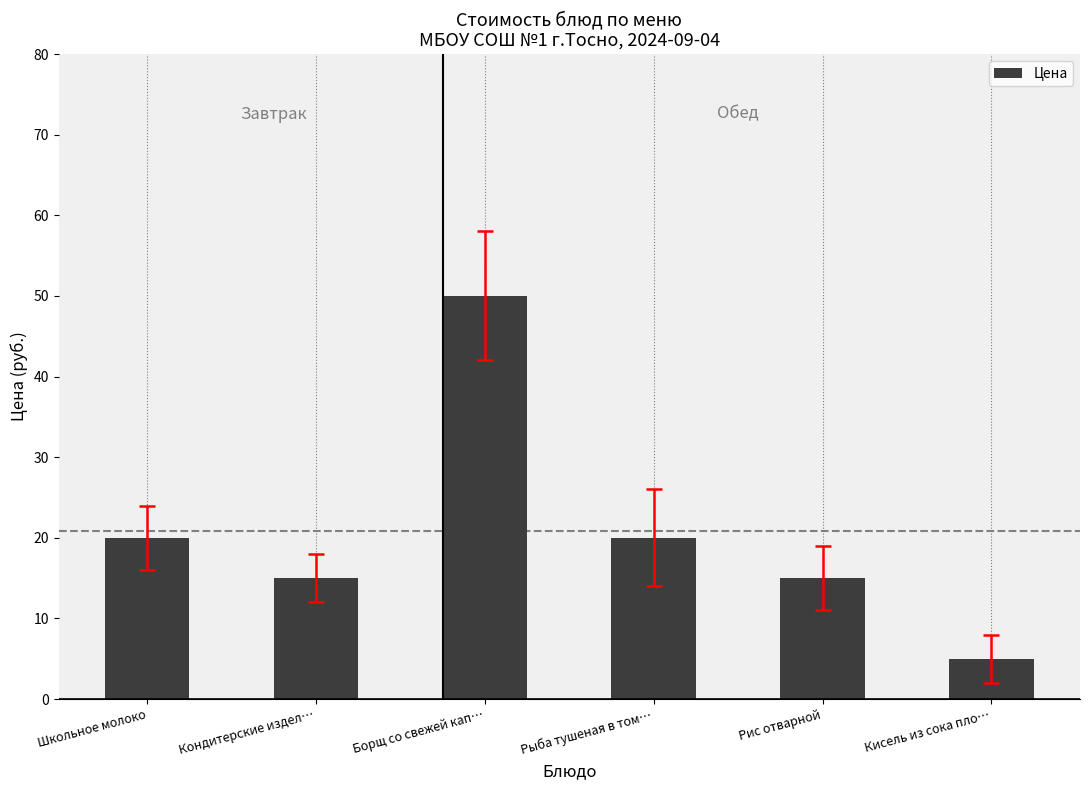

What is the sum of all values?

125